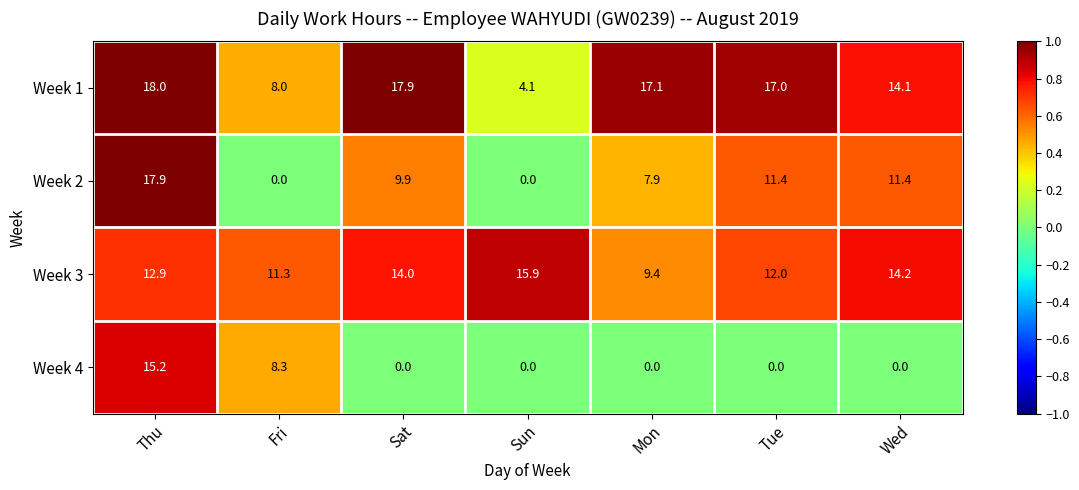

What is the total value across all series at Mon?

34.4